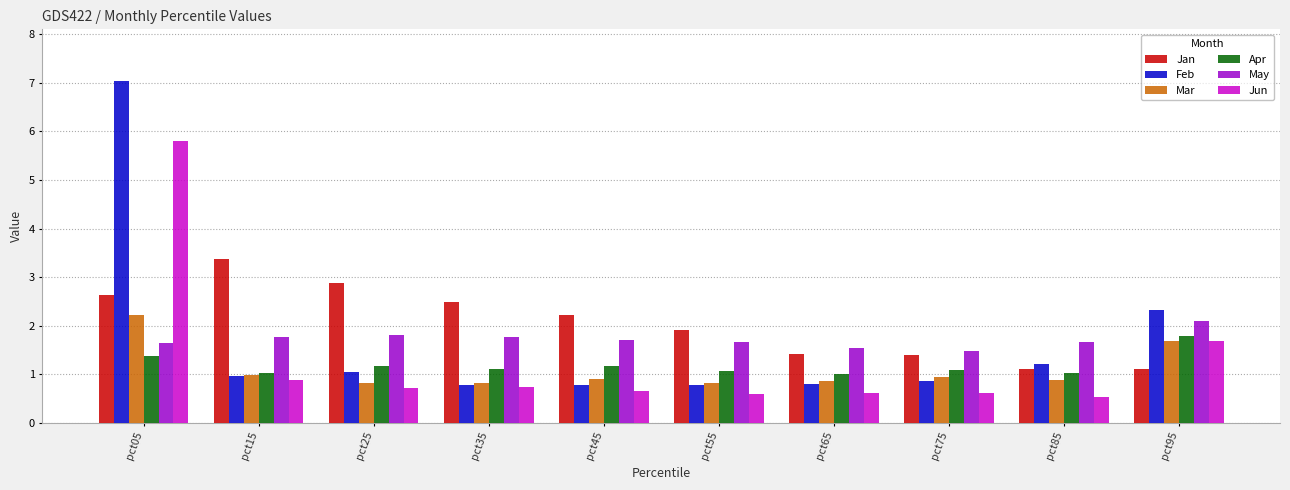

The Apr series shows 1.7 at pct75. True or false?

False